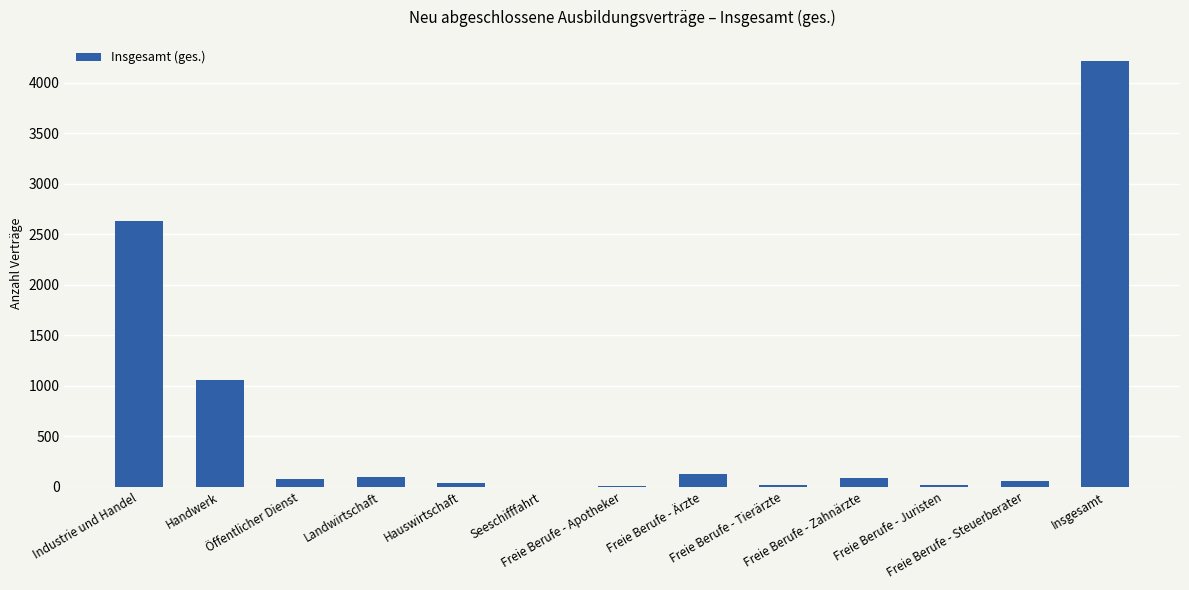

What is the sum of all values?

8430